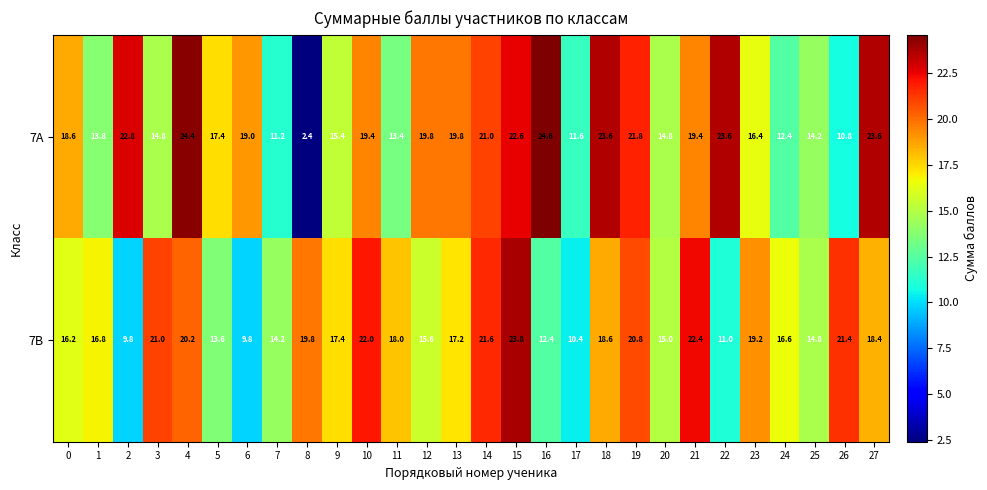

Rank the series by their average value, from highest to lowest.

7А, 7В